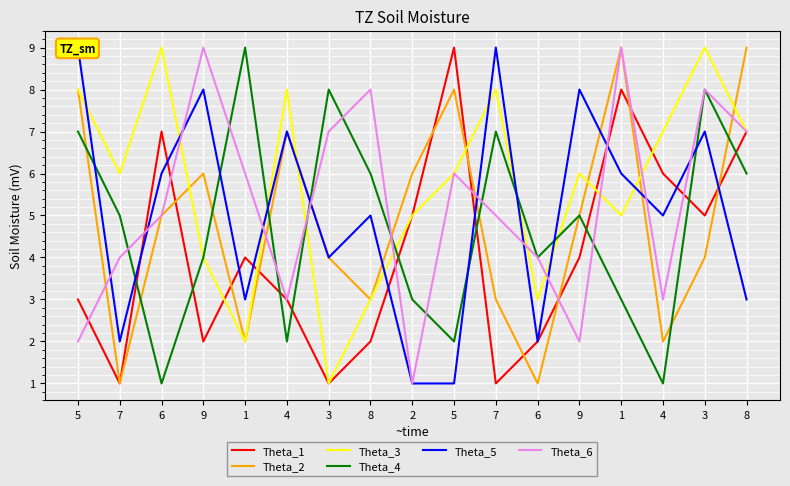

How many values in the Theta_5 series are below 5?

7